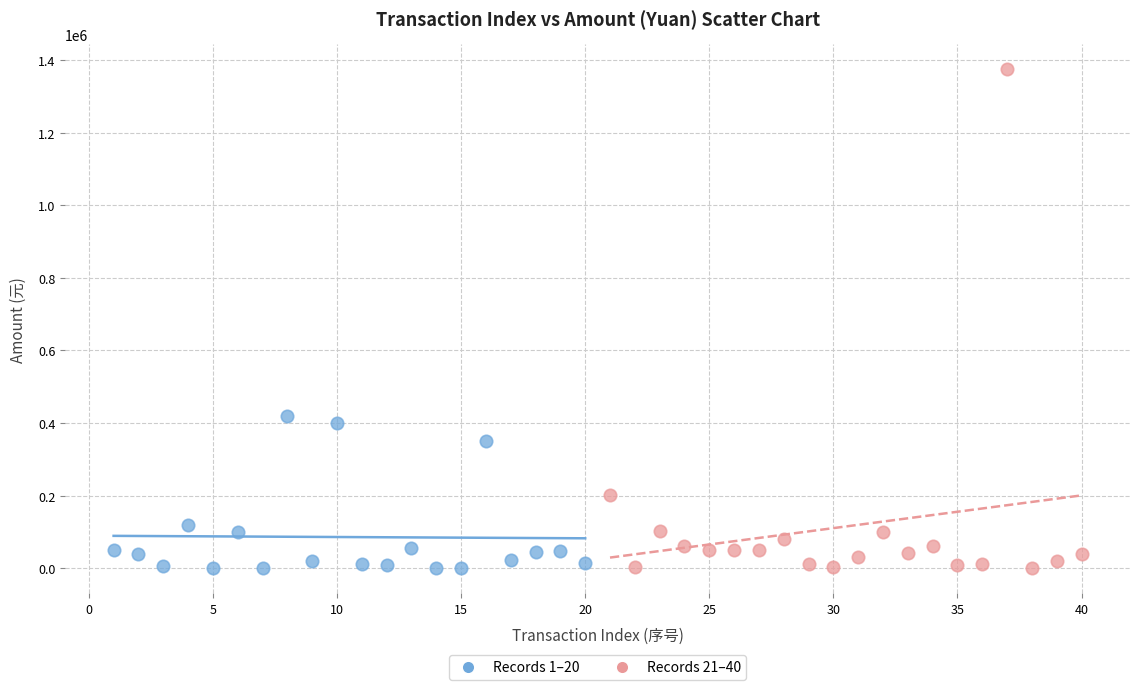

Which series has the widest spread of Y values?

Records 21–40